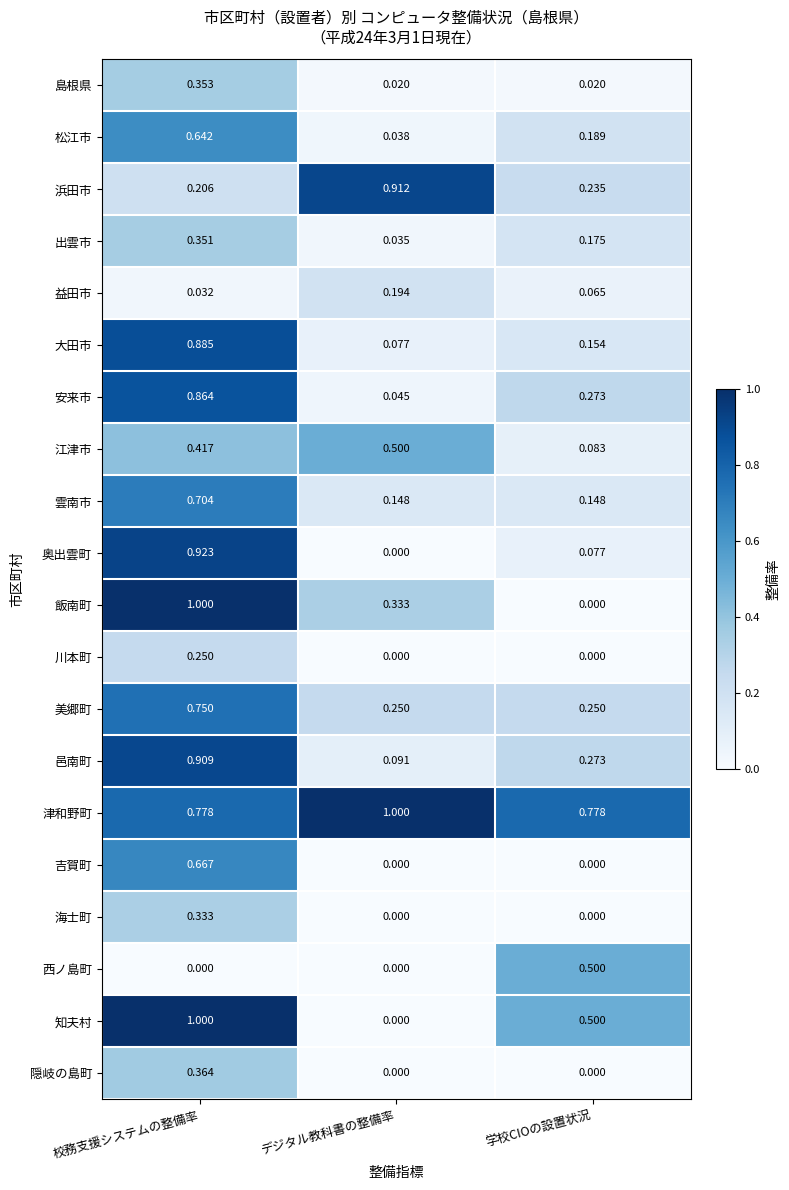

At which category is the sum across all series the highest?

校務支援システムの整備率